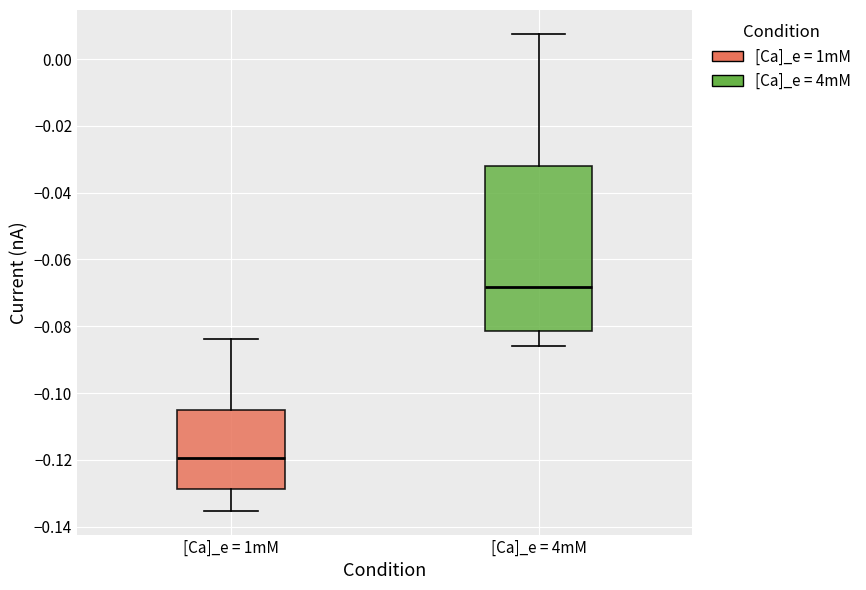

Comparing the boxes themselves (not the whiskers), which one is the tallest?

[Ca]_e = 4mM